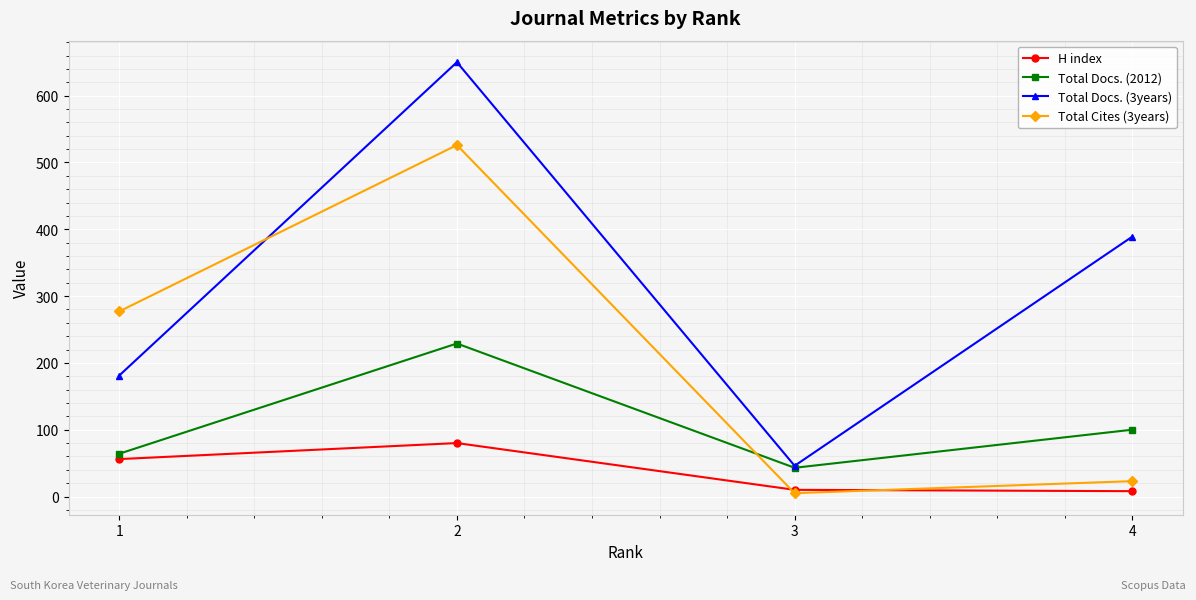

True or false: Total Docs. (3years) and H index cross at least once.

False